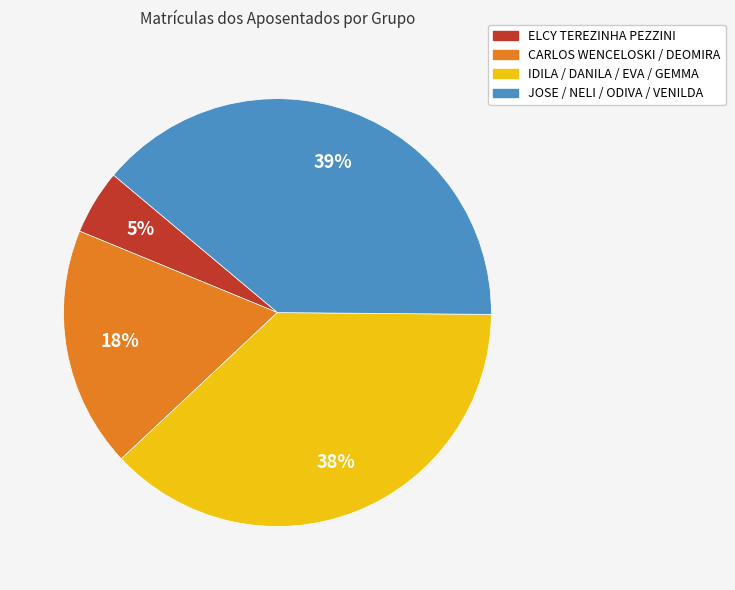

Is there a majority slice in this chart?

No